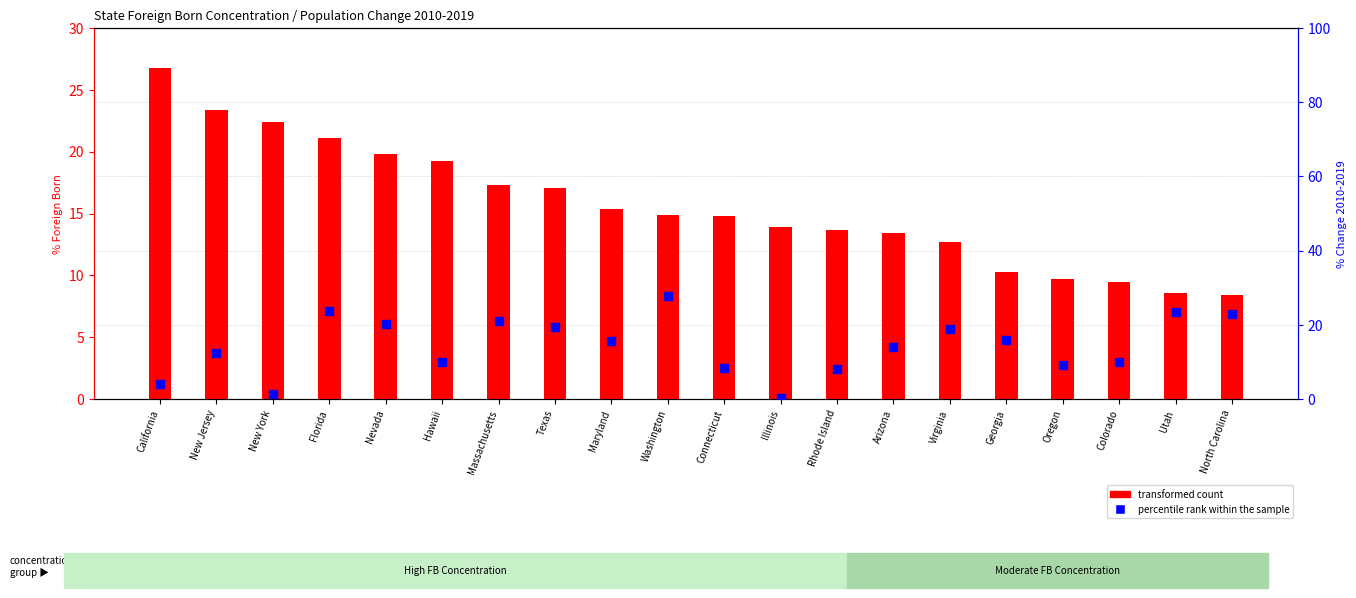

Which series reaches the maximum Y coordinate?

percentile rank within the sample